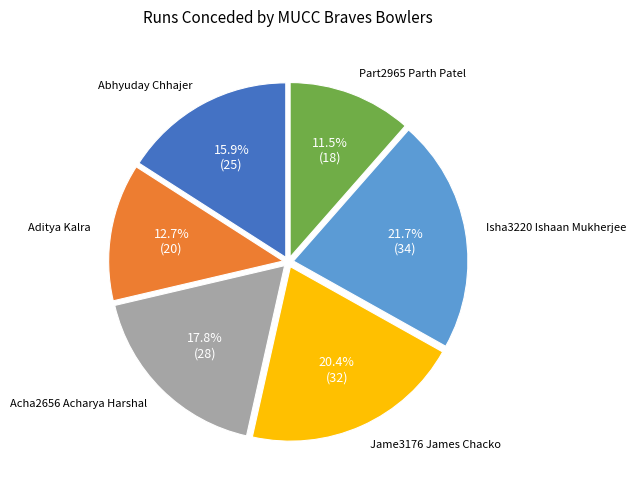

Is there a majority slice in this chart?

No